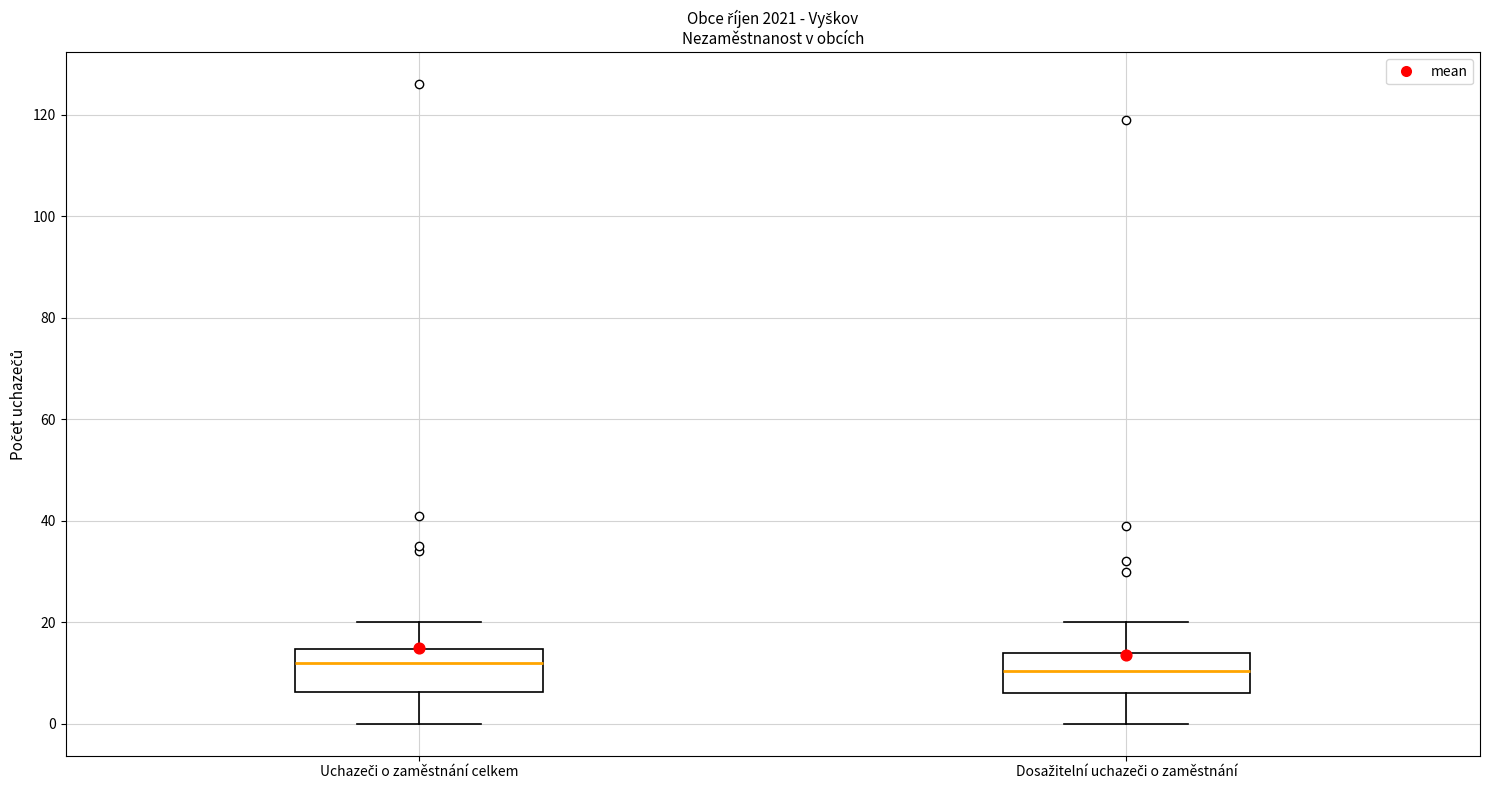

Where does the lower whisker of the box for Uchazeči o zaměstnání celkem end on the y-axis? The values are not printed on the chart, so give them approximately, as read against the axis.

0